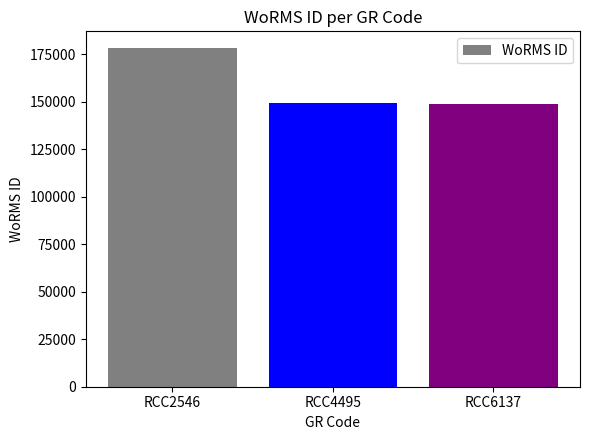

Approximately how many times larger is the value at RCC4495 compared to RCC6137?

1.0